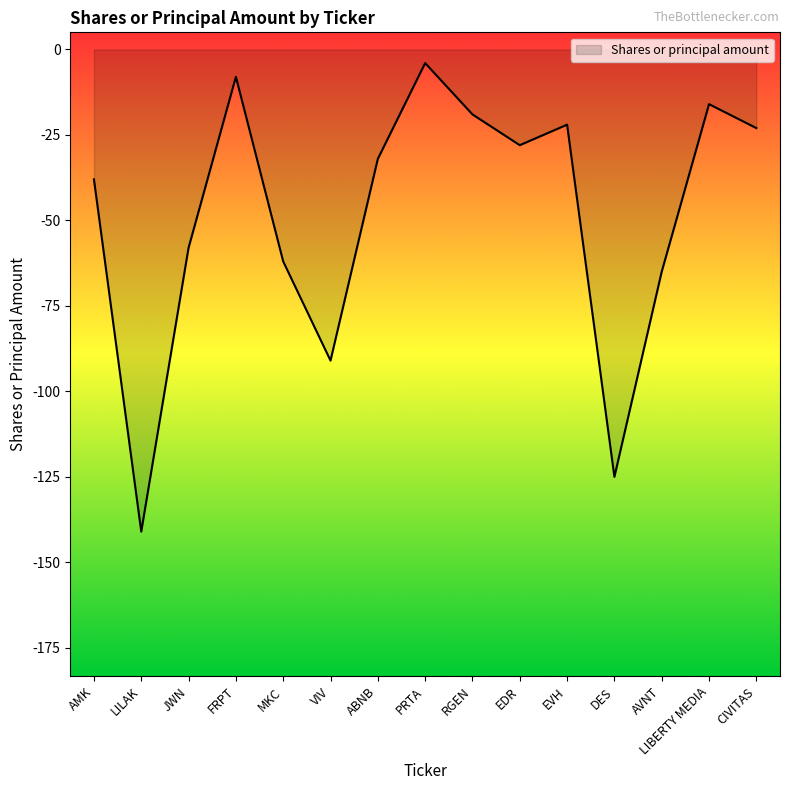

What is the smallest value displayed?

-141